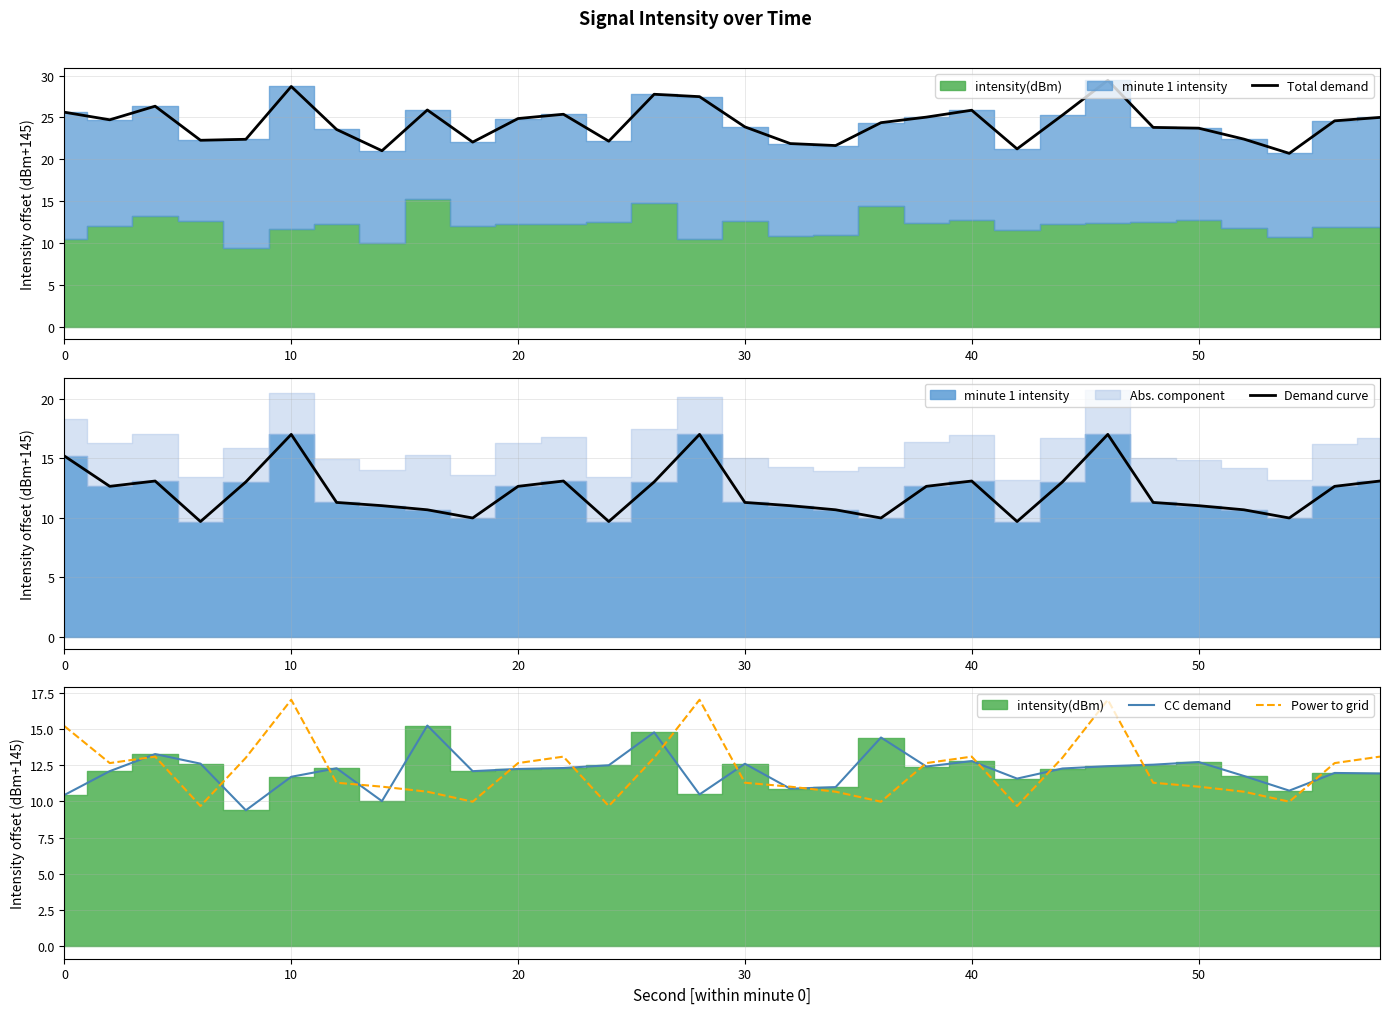

How many categories are shown in the chart?

30